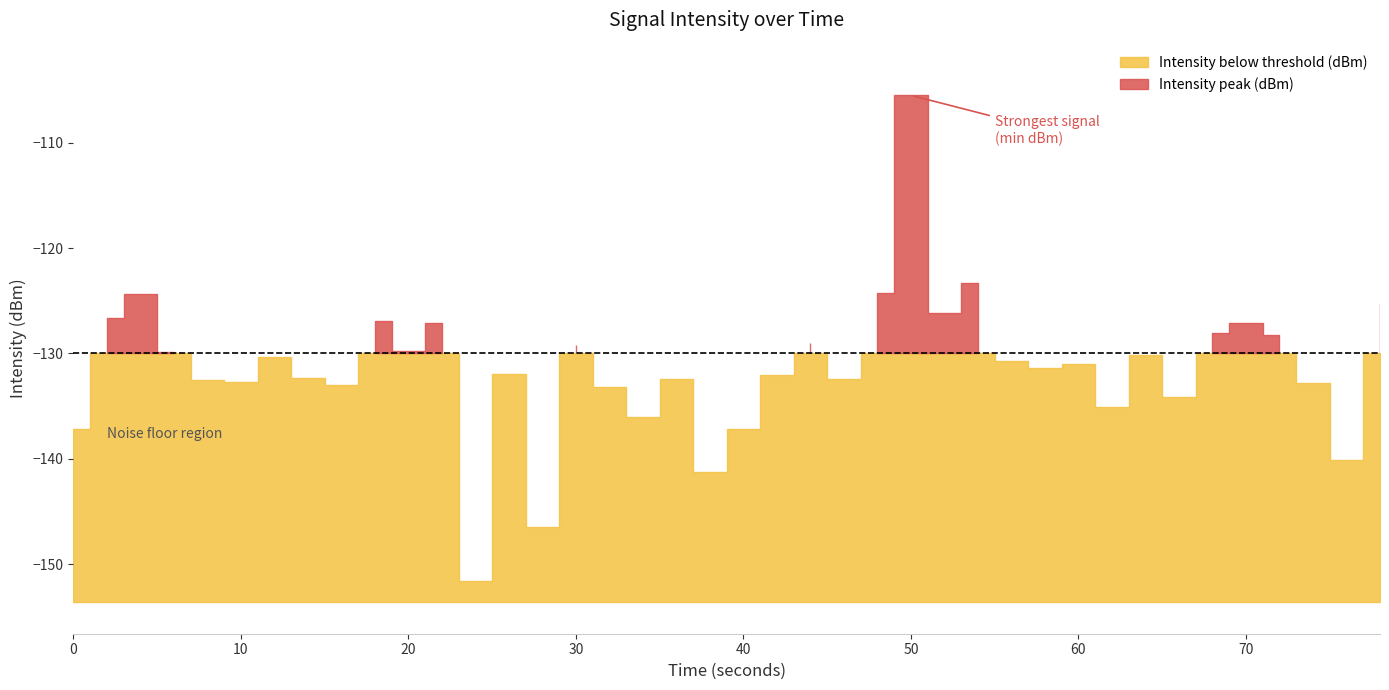

Rank the categories by Intensity below threshold (dBm) value from lowest to highest.

12, 14, 19, 38, 20, 0, 17, 31, 33, 16, 8, 37, 5, 4, 18, 23, 7, 21, 13, 29, 30, 28, 6, 32, 3, 10, 15, 22, 36, 34, 35, 11, 9, 1, 26, 39, 2, 24, 27, 25